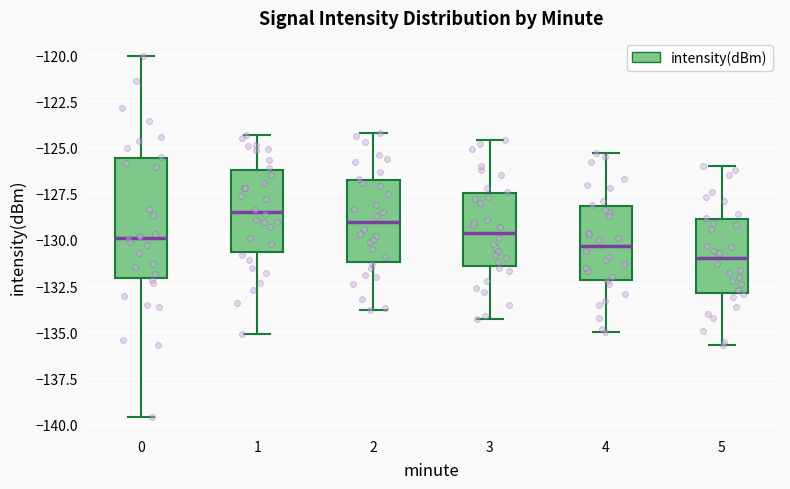

Where is the upper edge of the box at x = 2 on the y-axis? The values are not printed on the chart, so give them approximately, as read against the axis.

-126.5